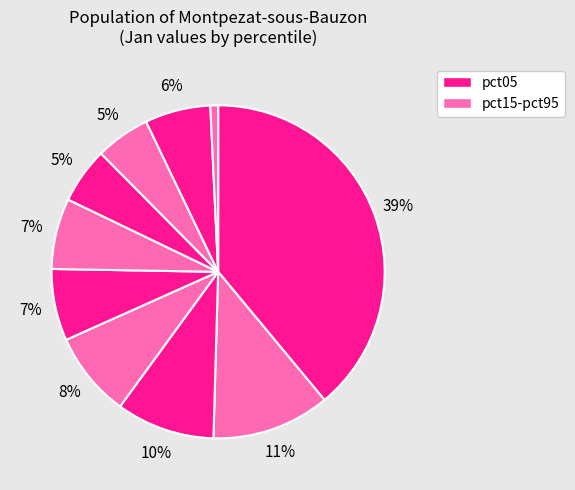

How many segments does this pie chart have?

10